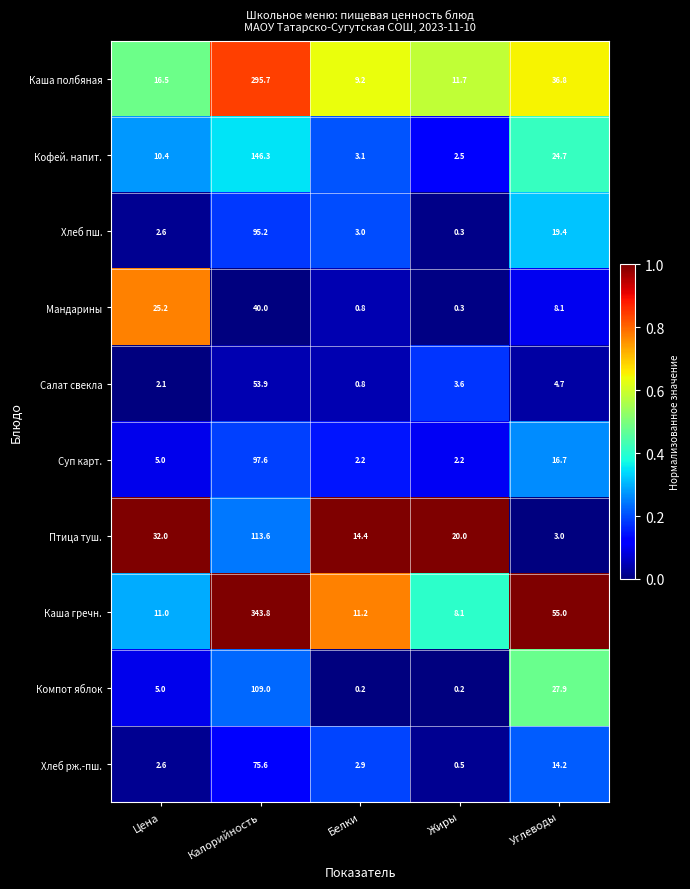

Where is Салат свекла nearest to the value 27?

Углеводы